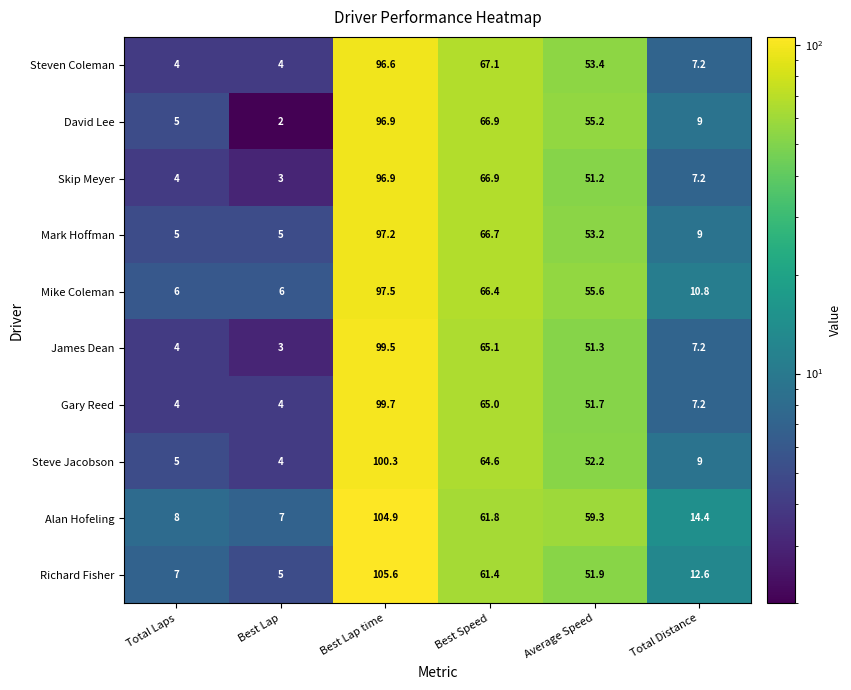

At which label does Richard Fisher first exceed 51?

Best Lap time